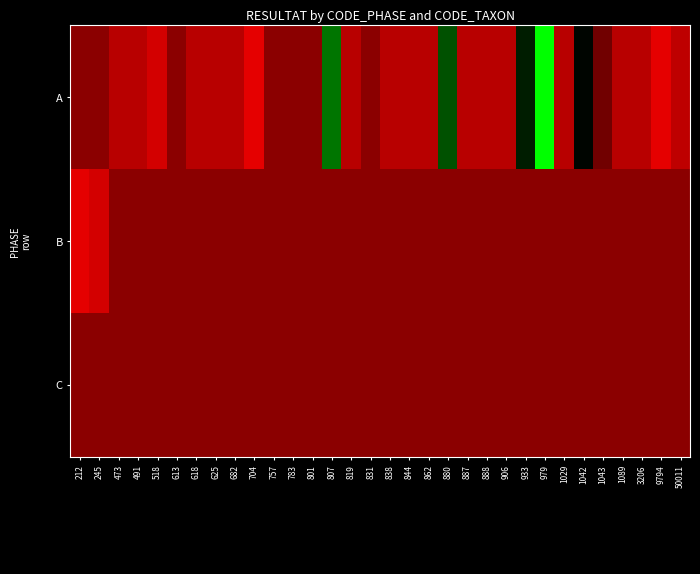

What is the spread (max minus min) of values at 933?

3.9